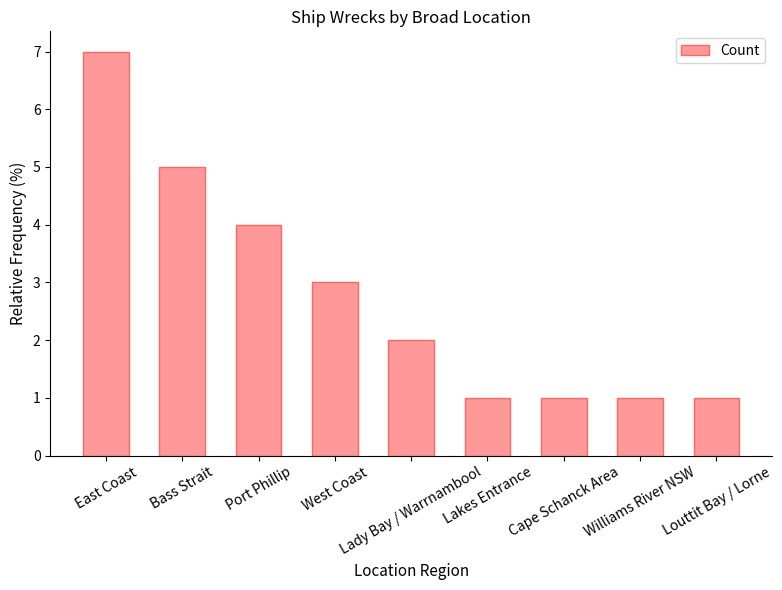

What is the greatest value displayed?

7